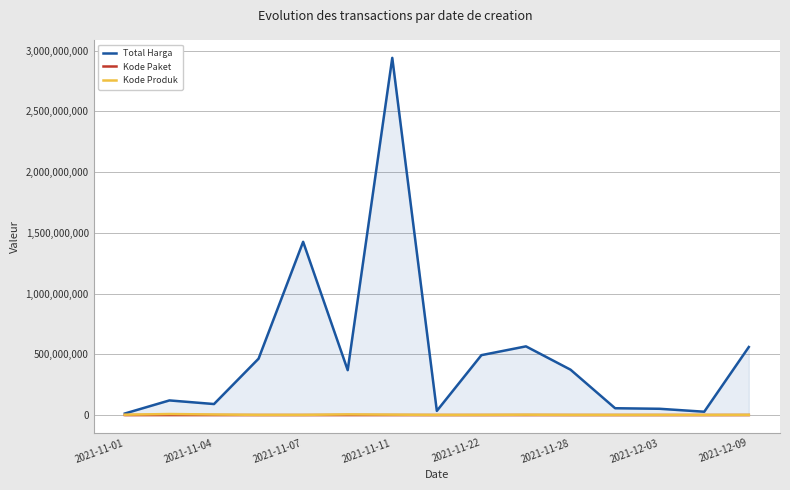

Reading left to right, what are all the values shown in this chart?

Total Harga: 12787500	120451270	90674200	464002100	1425867900	369566800	2939563240	34292000	493000000	565334200	373404000	56152800	51601000	27412000	559971000
Kode Paket: 1139	52710	42445	13652	16823	107858	84587	40112	55826	144226	91101	103541	117783	128516	277693
Kode Produk: 2958631	8510530	4609953	1519264	1481562	5541860	3337908	1305852	1519260	2963560	1318333	1350905	1286873	1297110	1843500